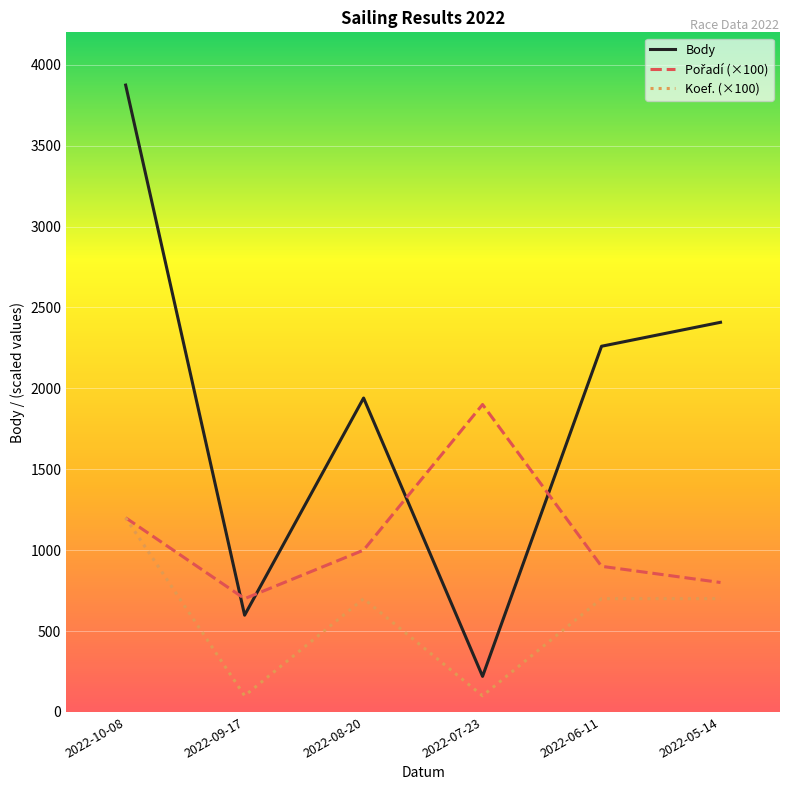

Which series has the widest spread of values?

Body